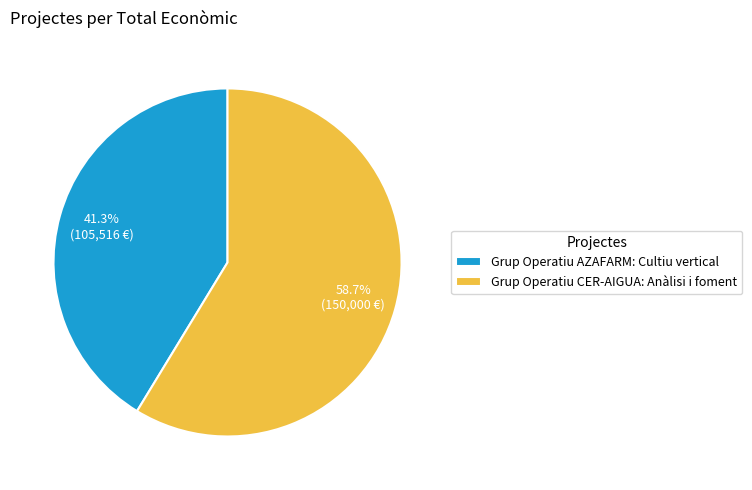

Count the number of slices in the pie.

2